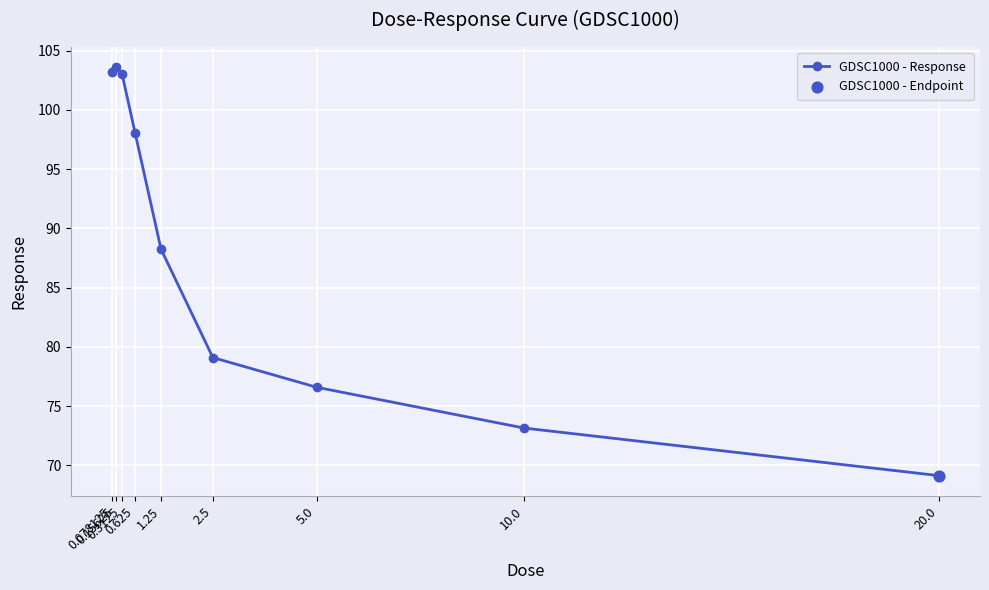

Which has a higher value, 0.625 or 0.3125?

0.3125